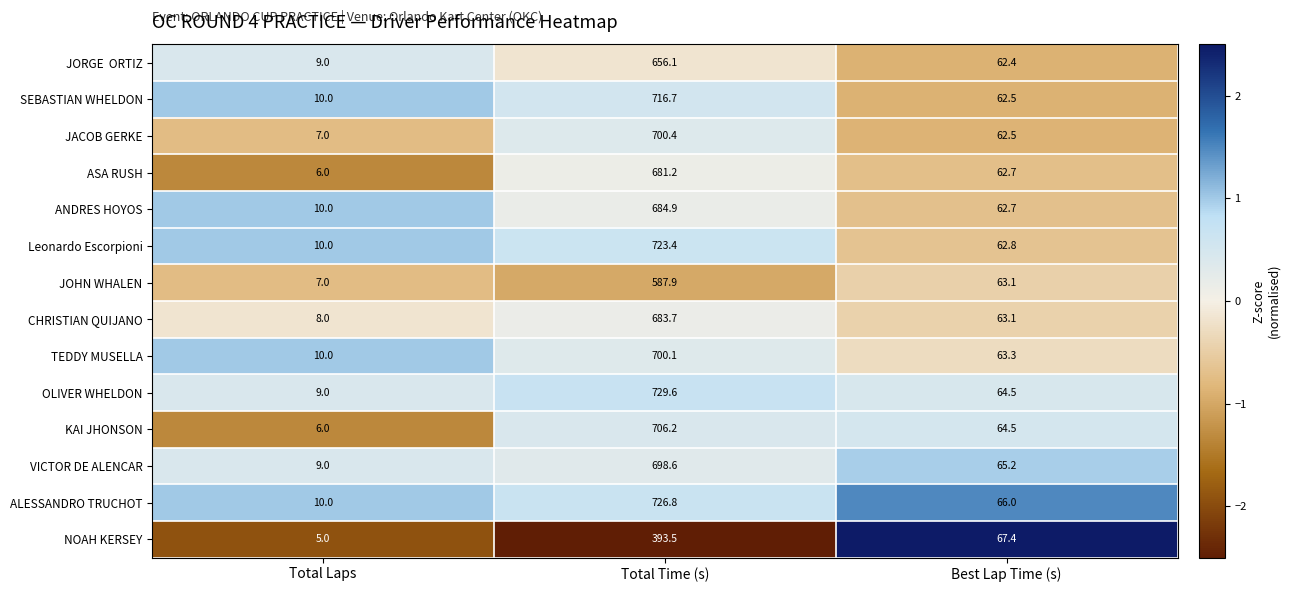

What is the sum of all OLIVER WHELDON values?

803.1